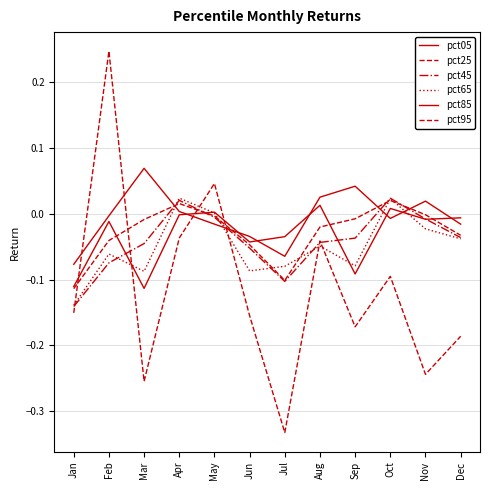

Which series ends up on top after the final intersection of pct05 and pct85?

pct85